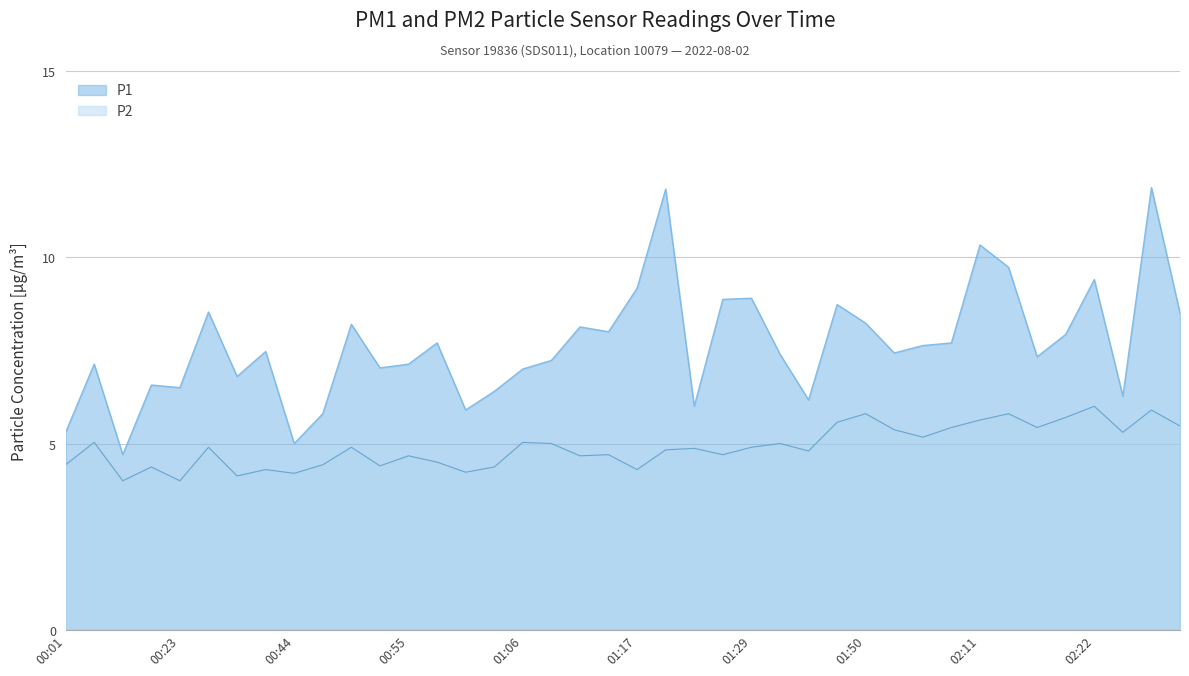

What is the difference between the second highest and minimum values in the P1 series?

7.1